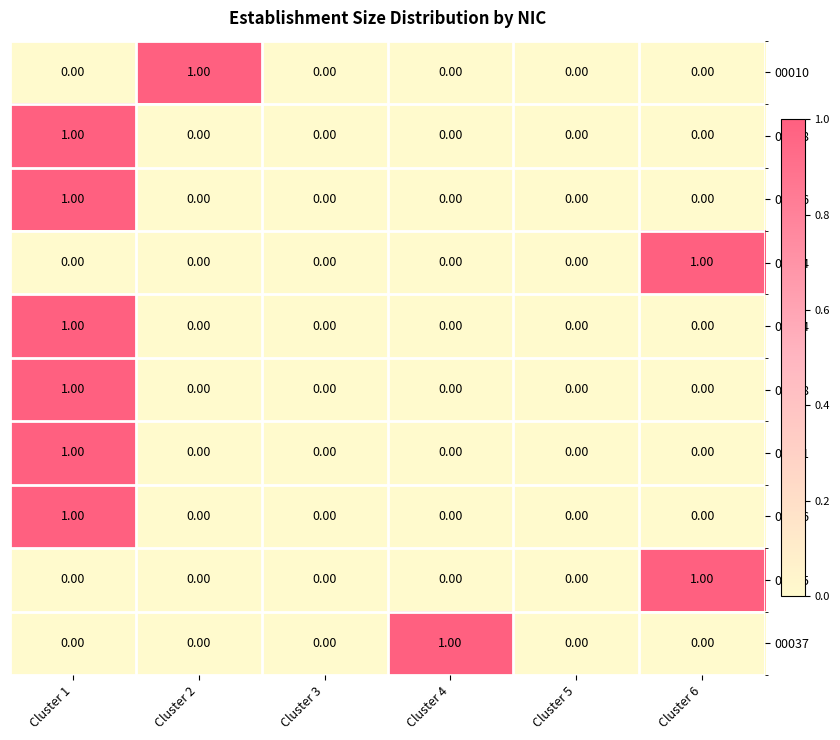

At which category is the sum across all series the highest?

Cluster 1